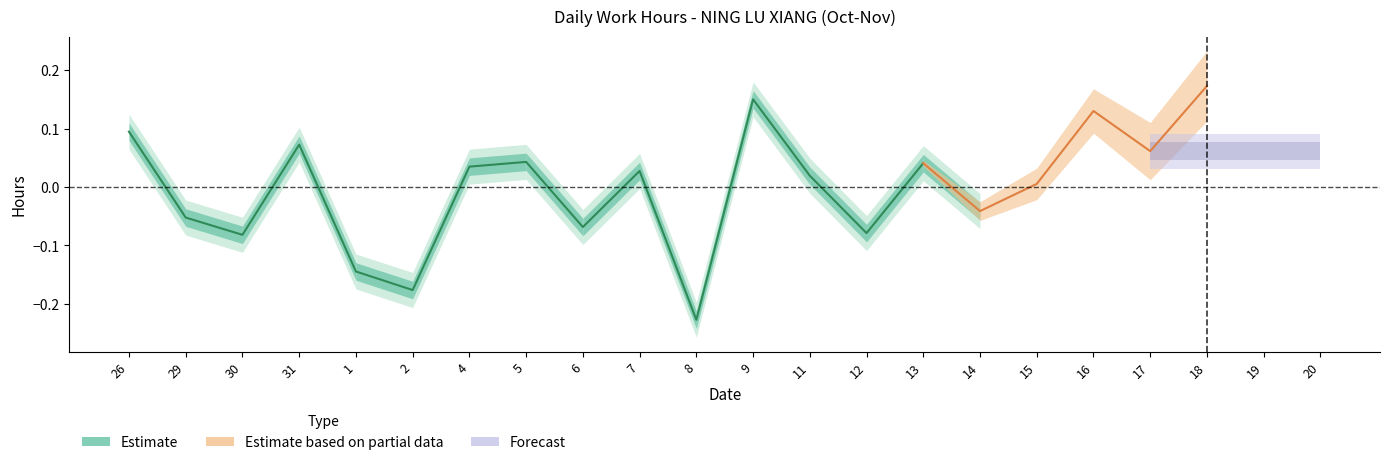

Rank the categories by value from lowest to highest.

8, 2, 1, 30, 12, 6, 29, 11, 7, 4, 13, 5, 31, 26, 9